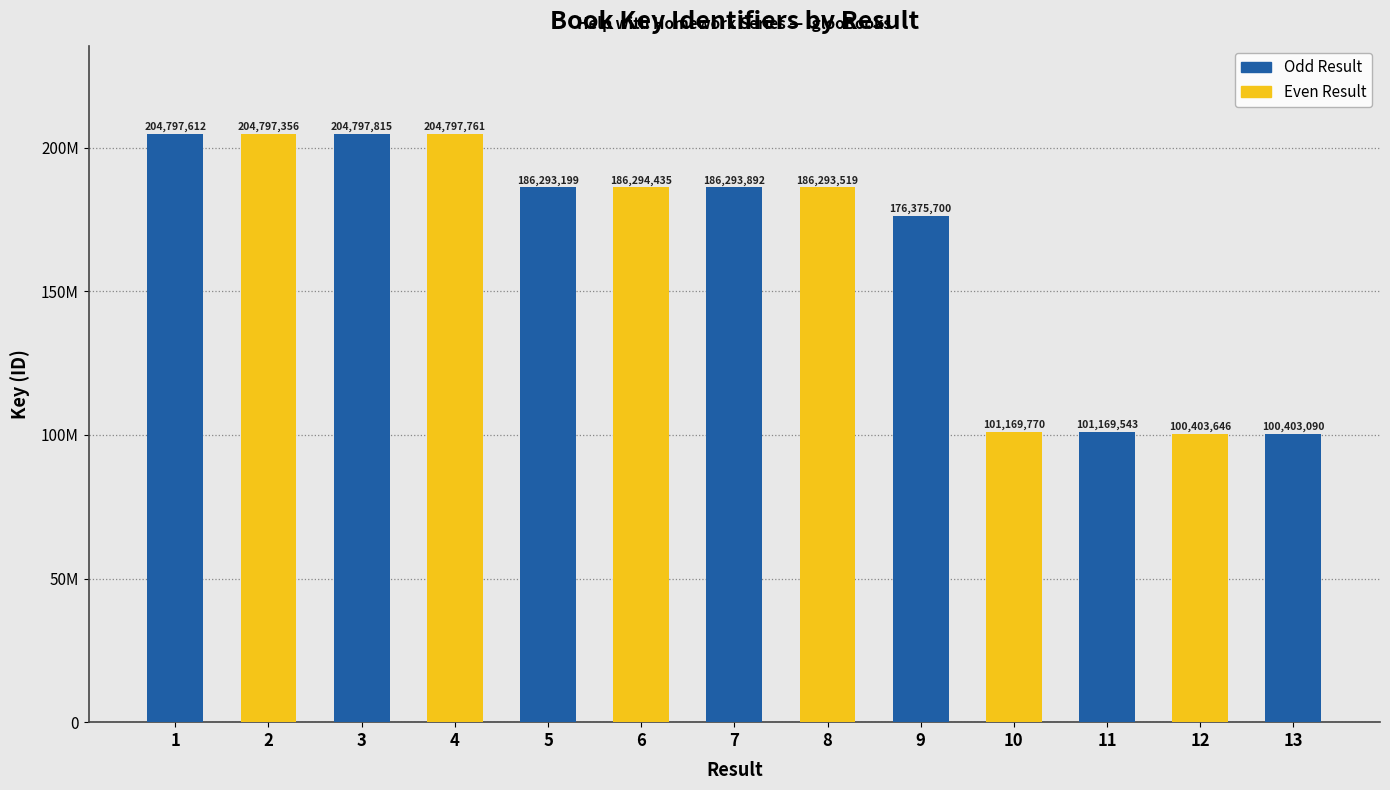

Count the number of categories in the chart.

13